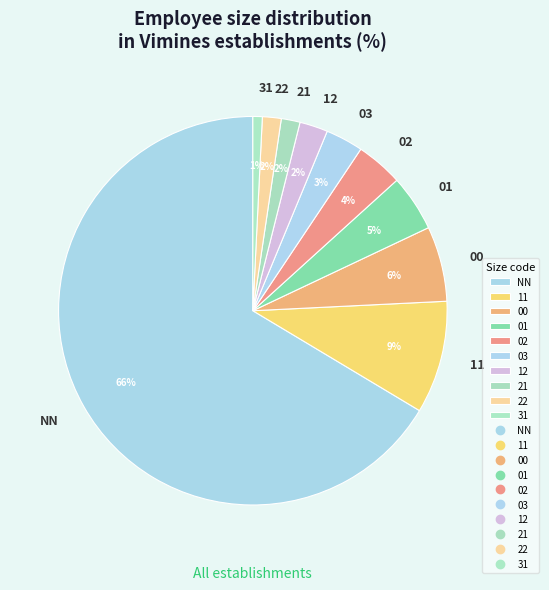

Combined, do 00 and 31 account for over 50%?

No